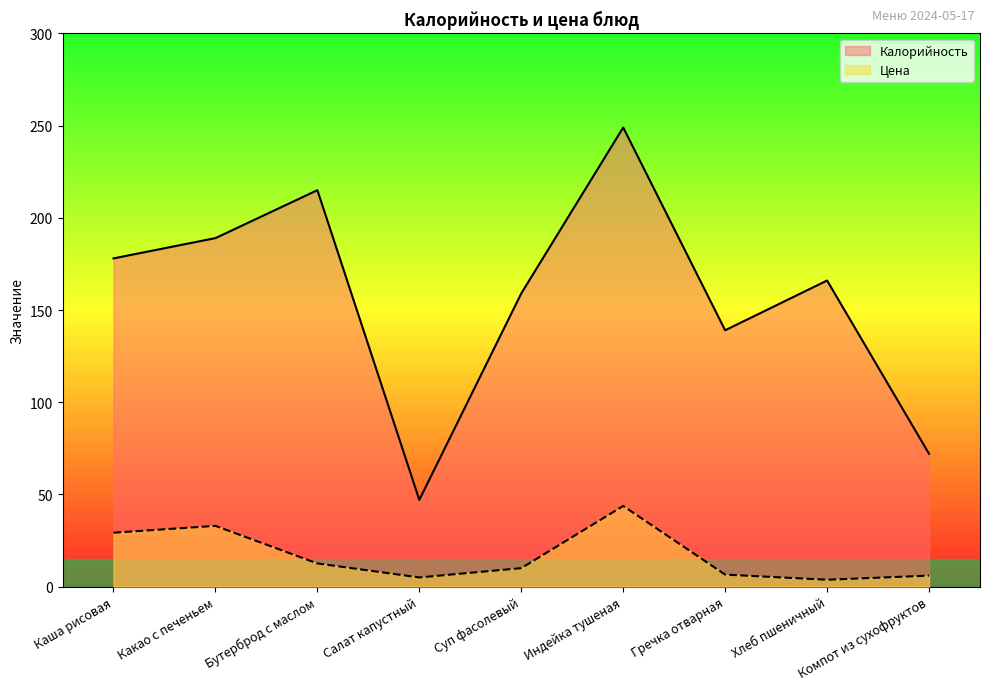

What is the value of the Калорийность point at the 7th from the left?

139.0